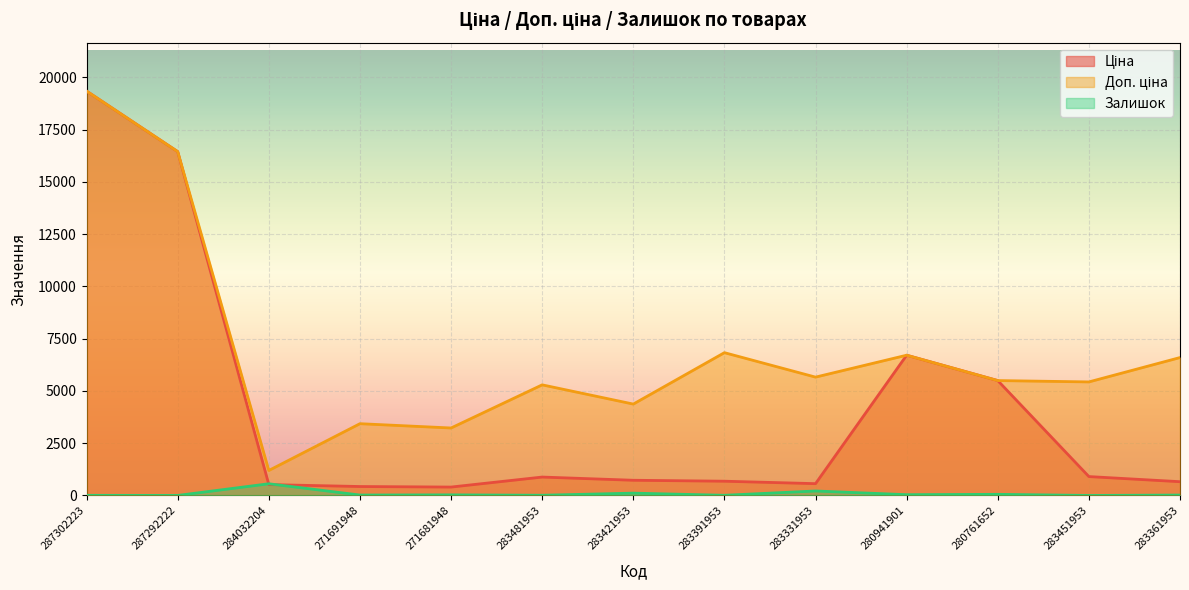

Rank the categories by Доп. ціна value from highest to lowest.

287302223, 287292222, 283391953, 280941901, 283361953, 283331953, 280761652, 283451953, 283481953, 283421953, 271691948, 271681948, 284032204